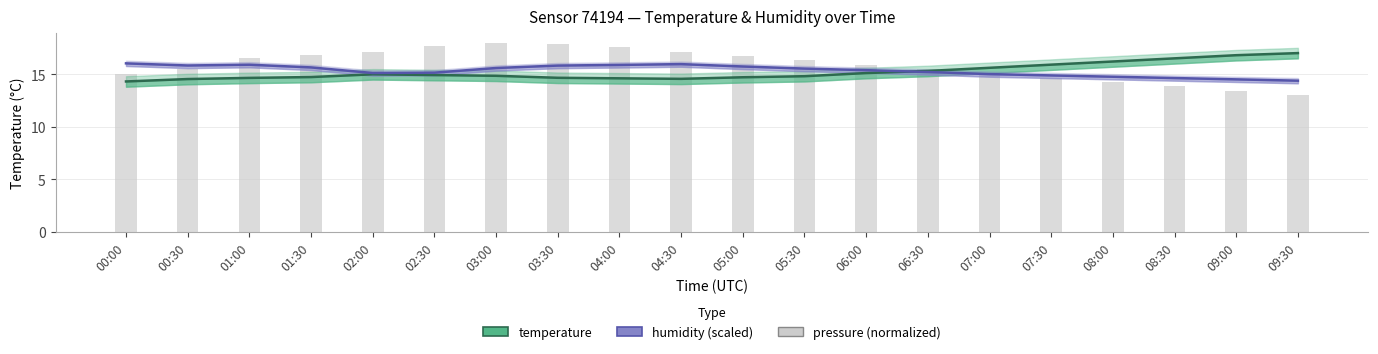

What is the sum of the humidity (scaled) values at 08:30 and 09:30?

29.0